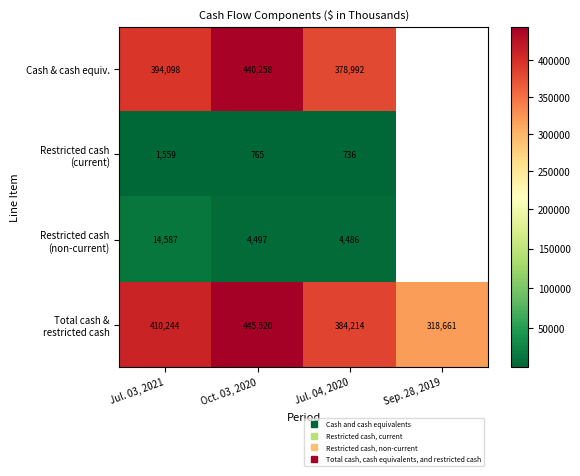

What is the approximate value of Restricted cash (current) at Oct. 03, 2020?

765.0